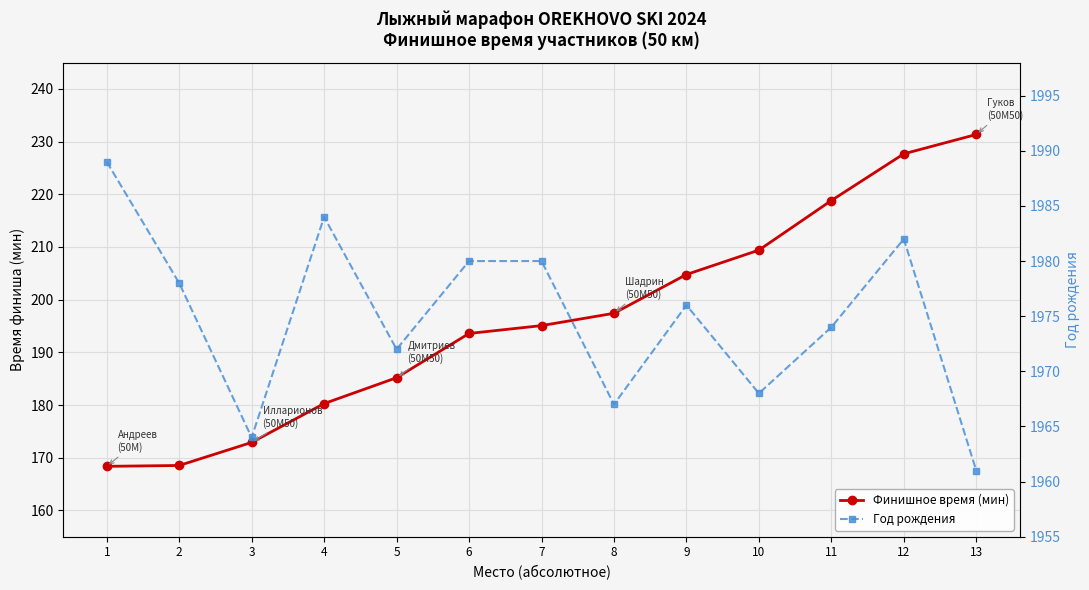

True or false: Финишное время (мин) and Год рождения intersect in this chart.

False